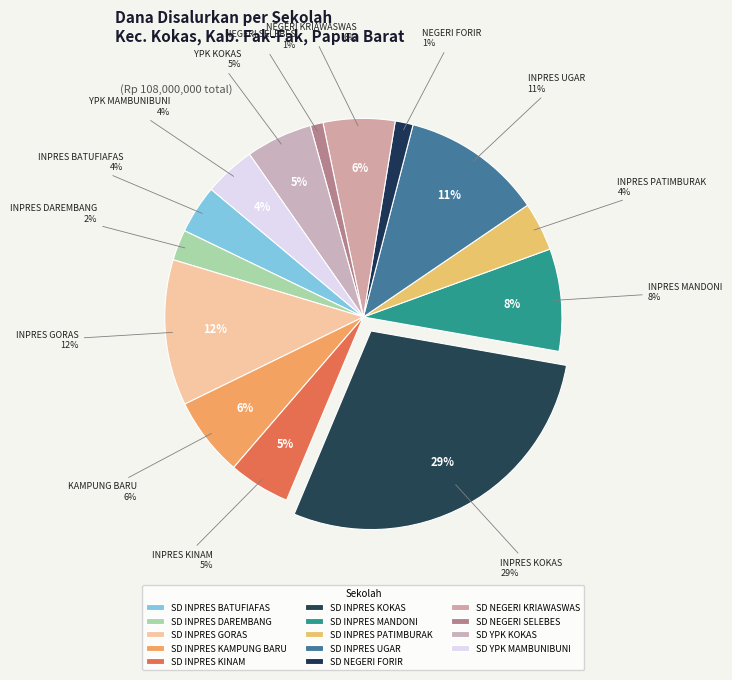

Does SD INPRES GORAS account for over 50% of the chart?

No